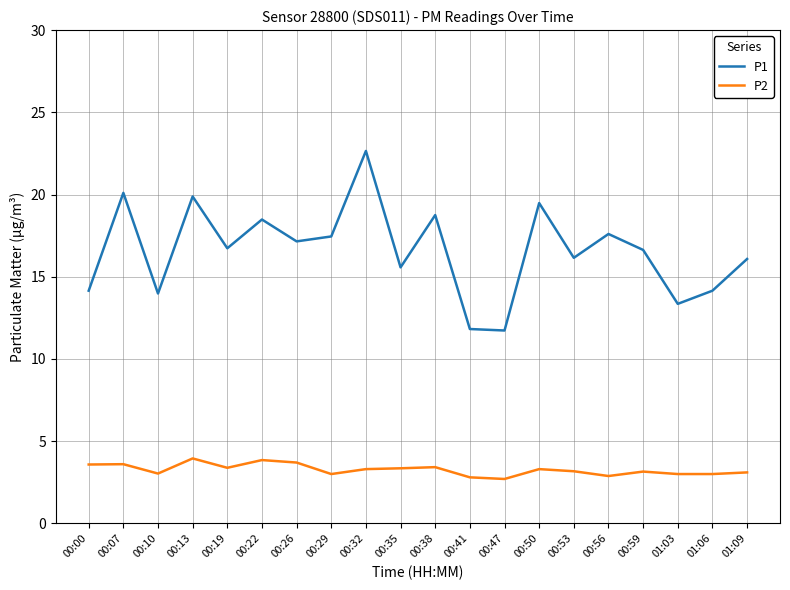

What is the difference between the P2 values at 00:56 and 00:22?

1.0